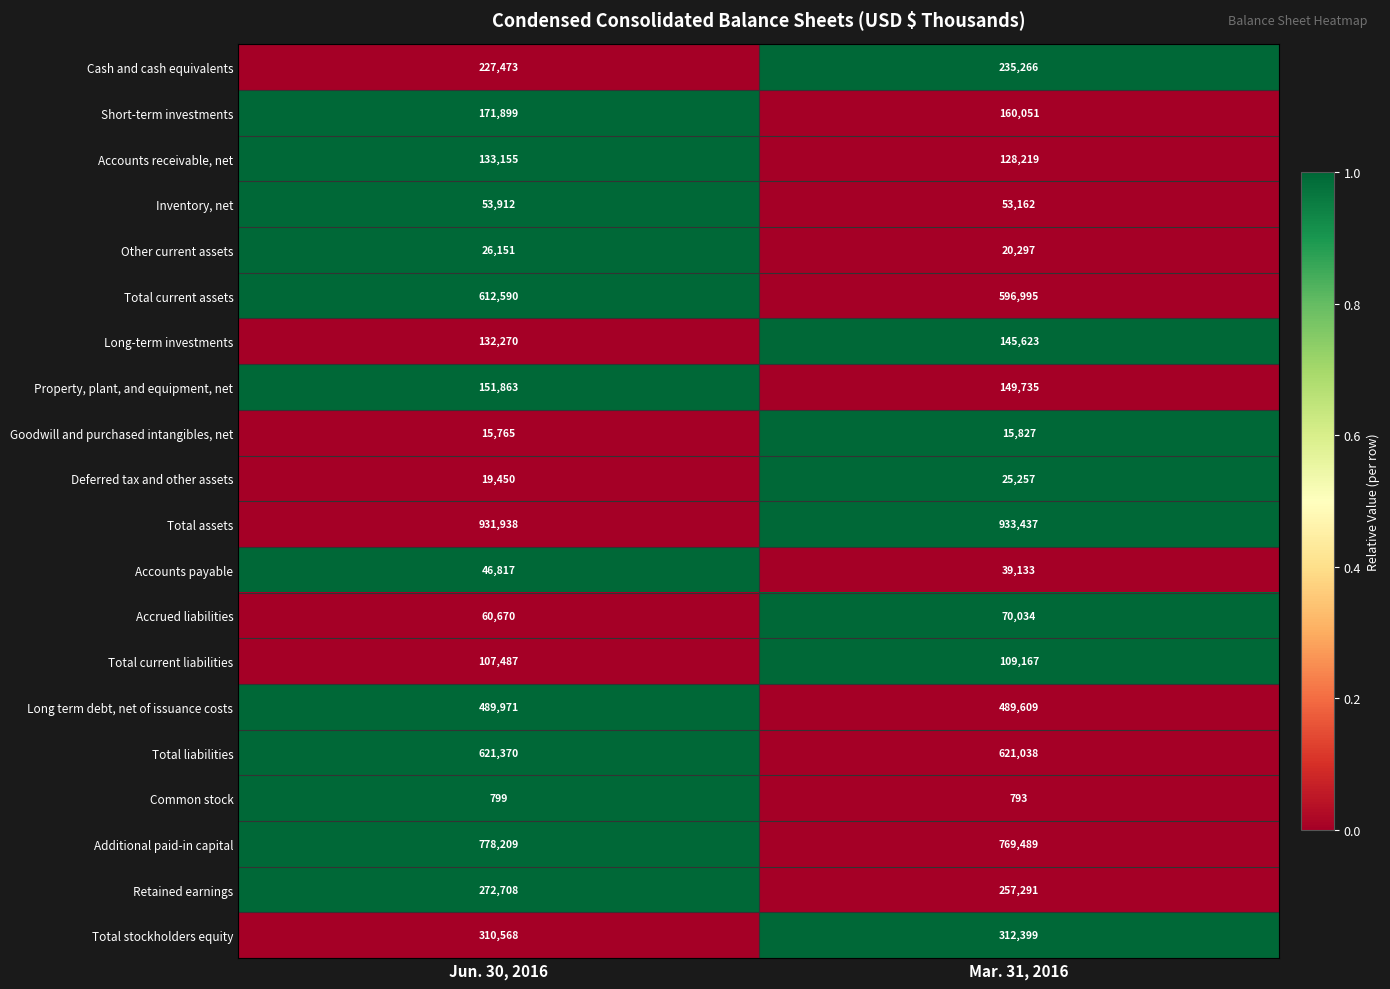

The value of Deferred tax and other assets at Mar. 31, 2016 is 25257. True or false?

True